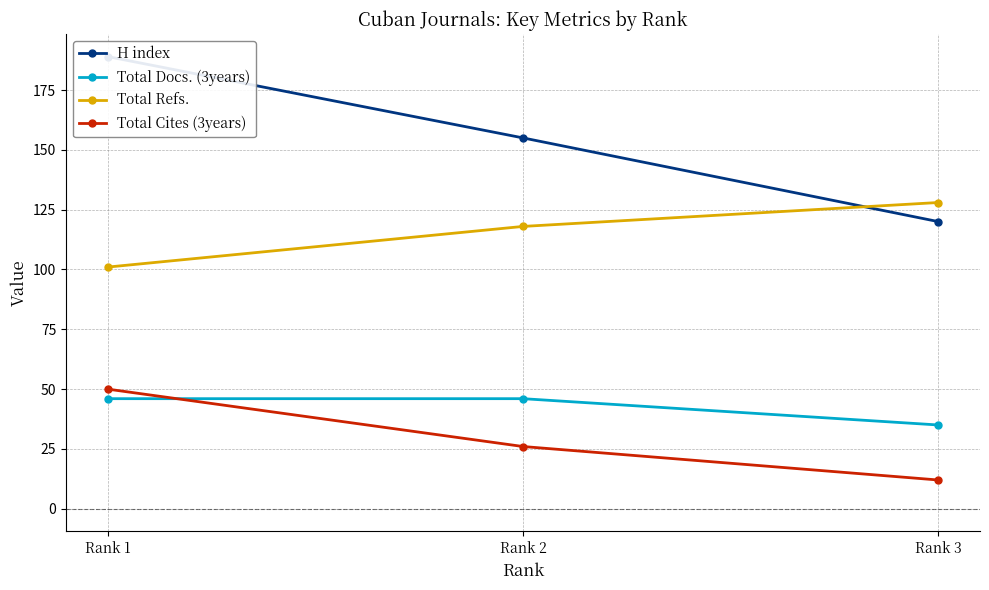

Which series has the widest spread of values?

H index